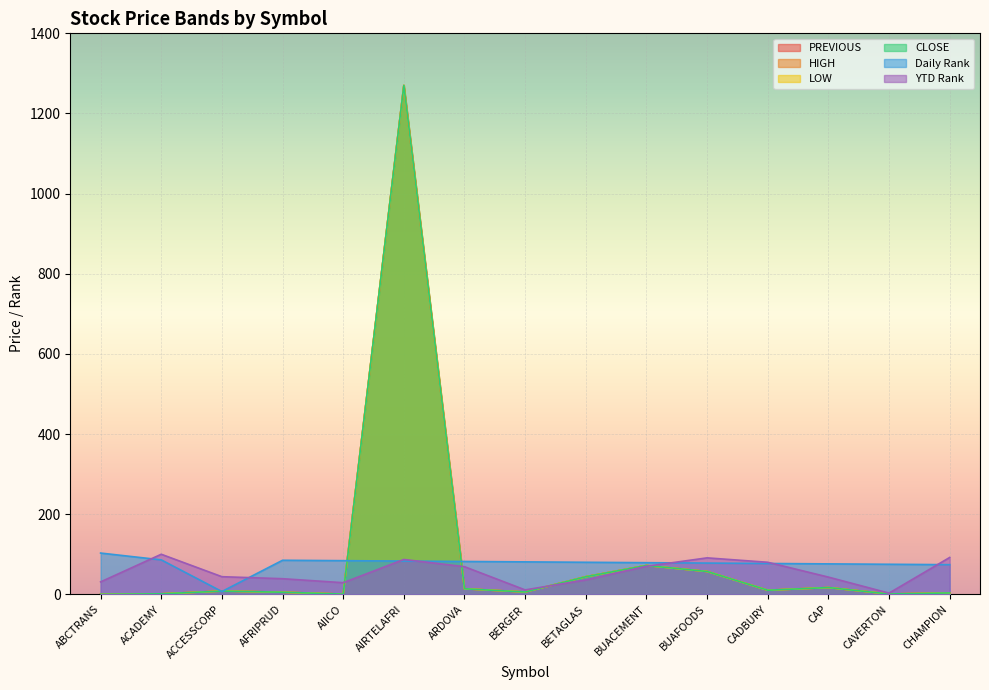

Where do LOW and YTD Rank first cross each other?

AIICO and AIRTELAFRI